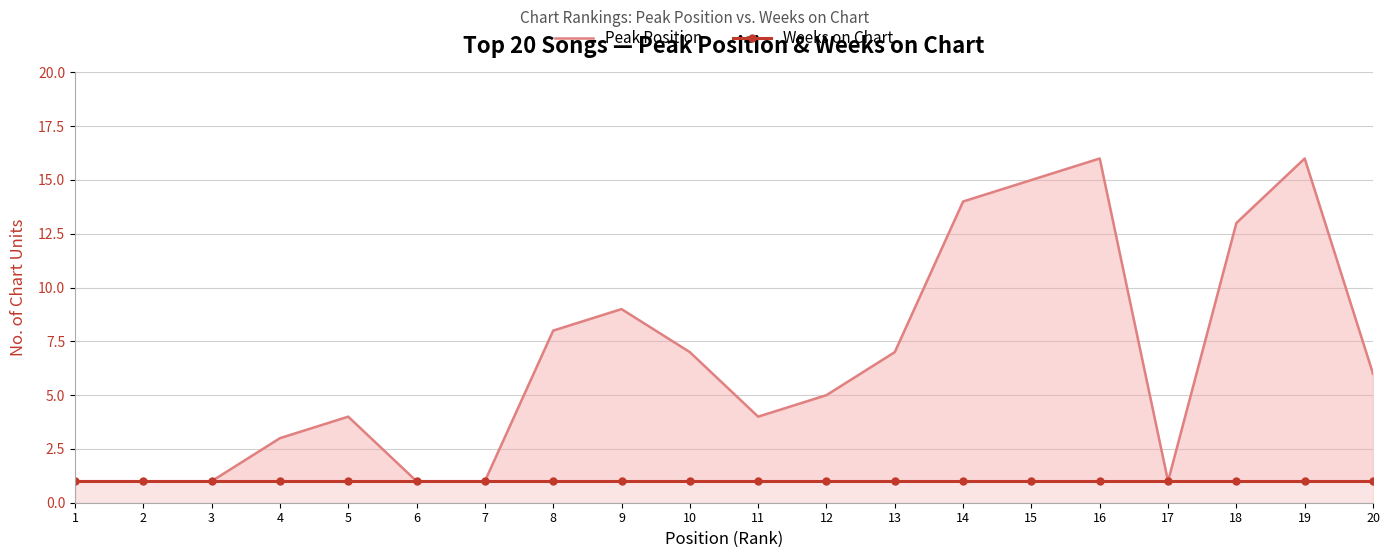

At which category is the sum across all series the highest?

16